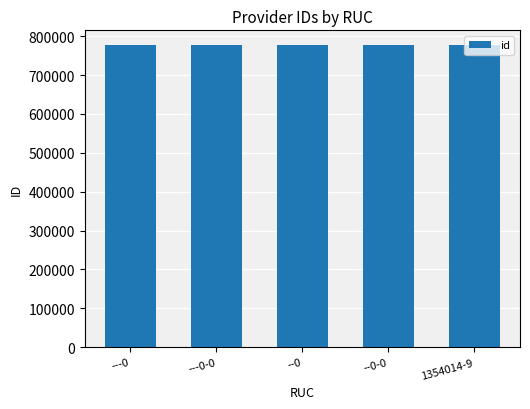

What is the sum of the values at --0 and ---0?

1552200